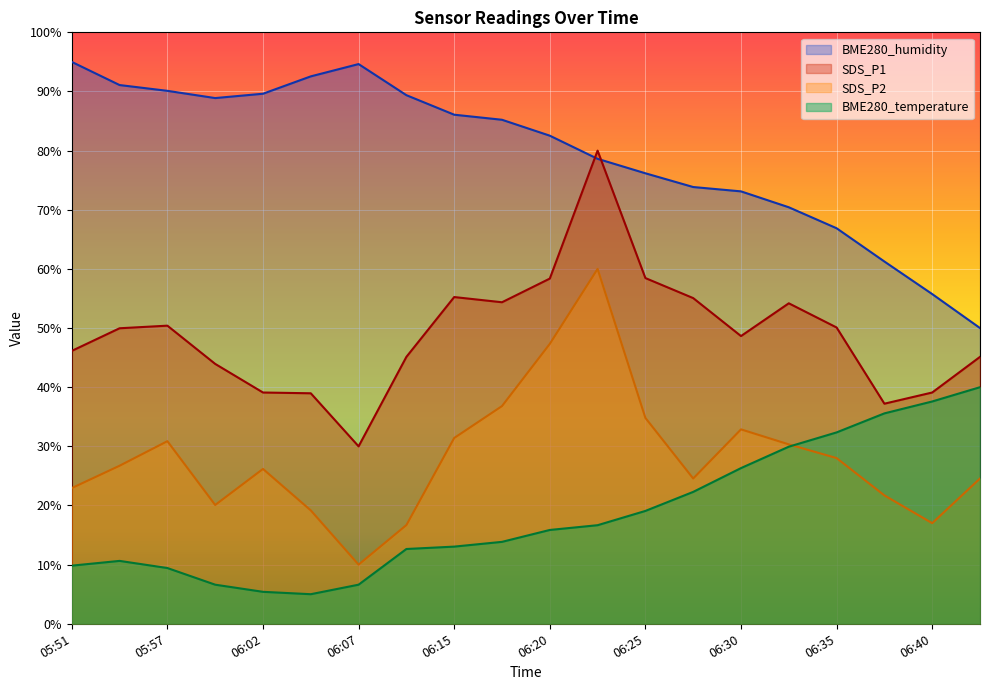

Rank the series by their maximum value, from lowest to highest.

BME280_temperature, SDS_P2, SDS_P1, BME280_humidity